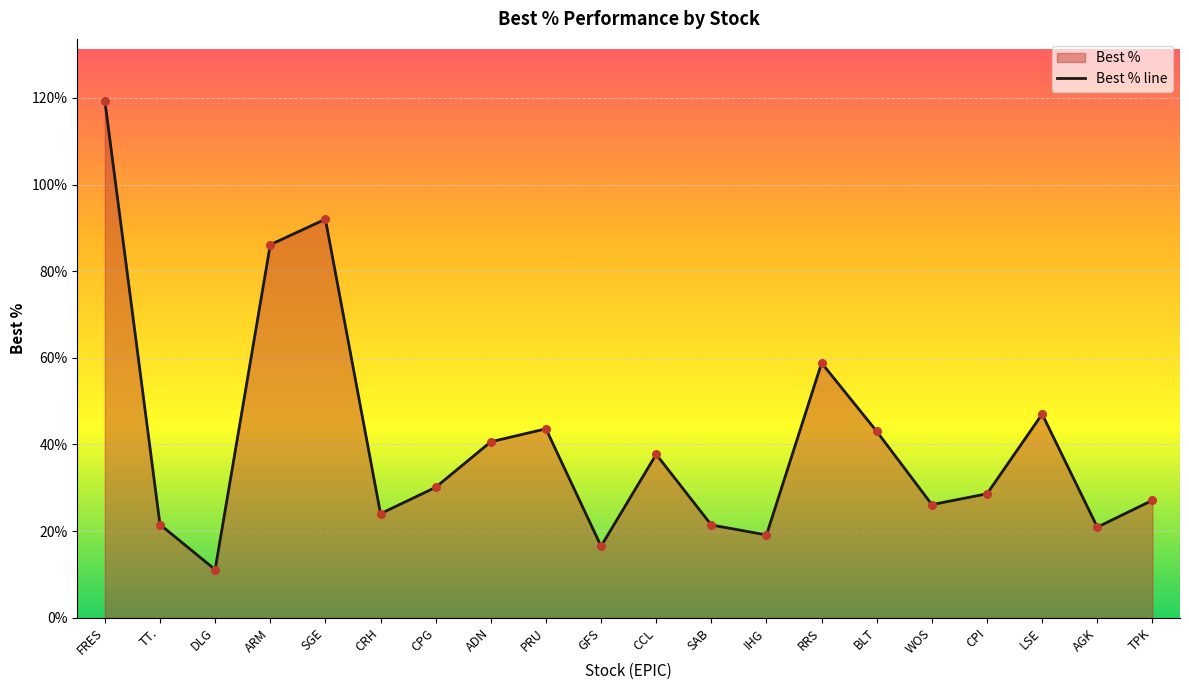

Between ARM and TPK, which is larger?

ARM